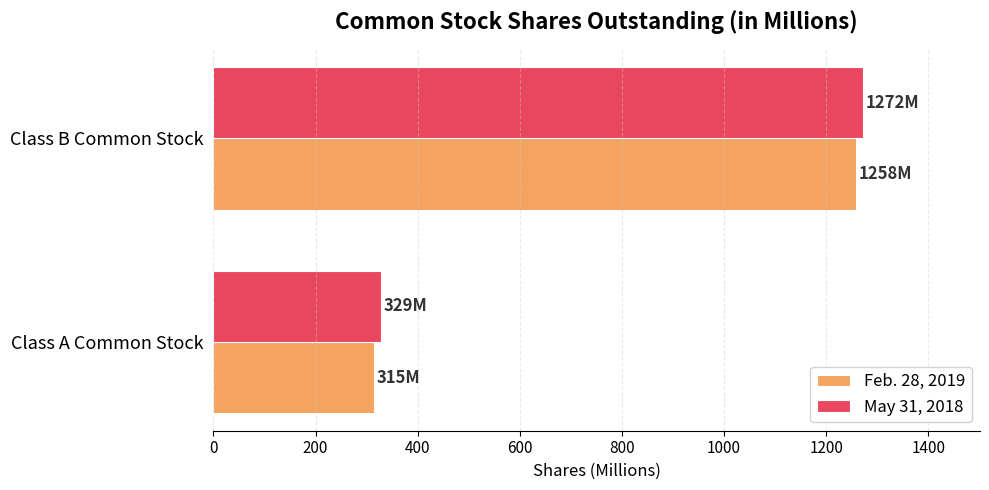

What is the sum of the Feb. 28, 2019 values at Class A Common Stock and Class B Common Stock?

1573